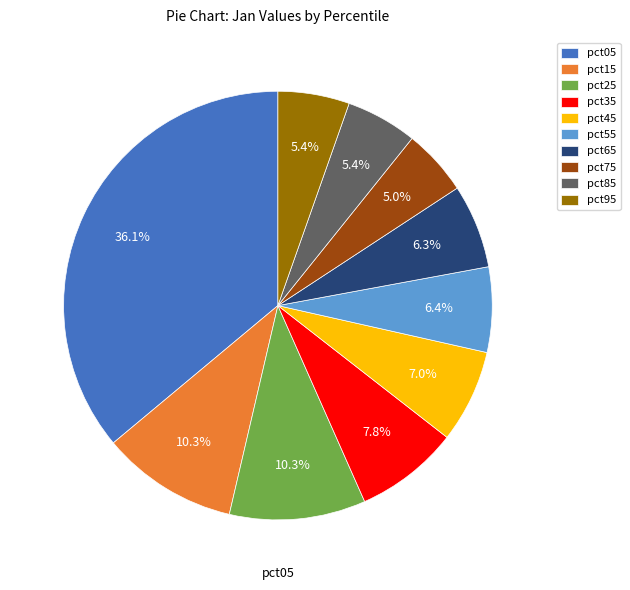

Is it true that pct95 is 1% of the pie?

False